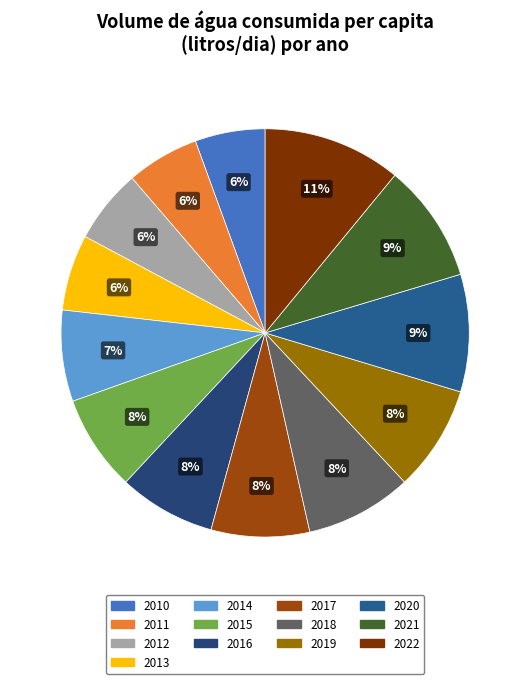

Is 2013 the majority of the pie?

No